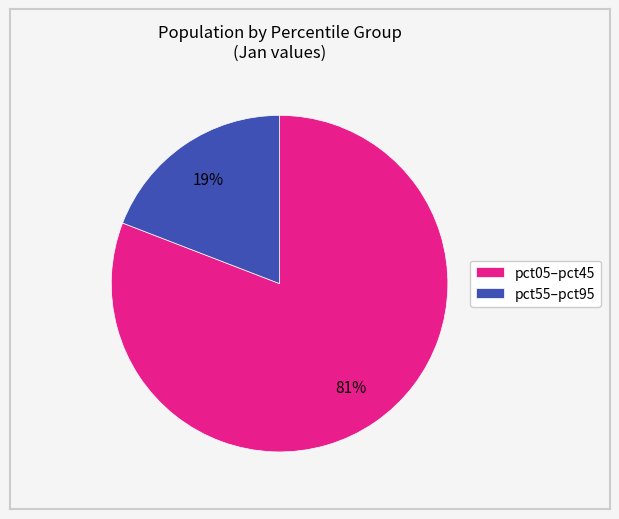

What percentage is the pct55–pct95 slice, to the nearest percent?

19%